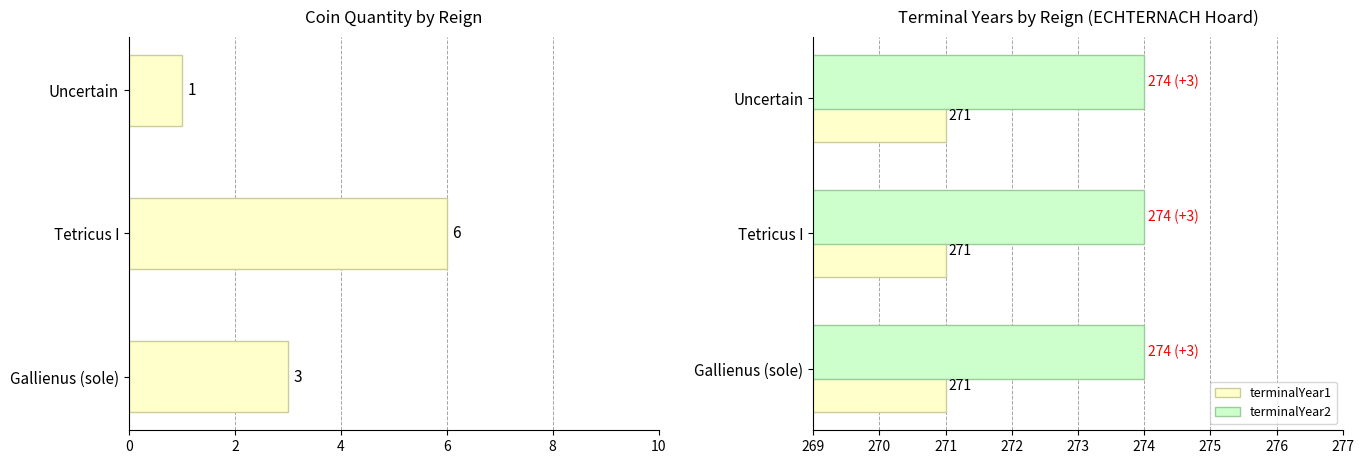

True or false: terminalYear1 has a value of 476 at Gallienus (sole).

False